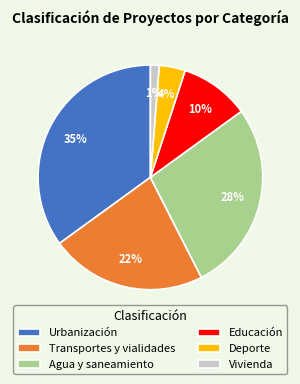

To the nearest percent, what portion does Transportes y vialidades represent?

22%